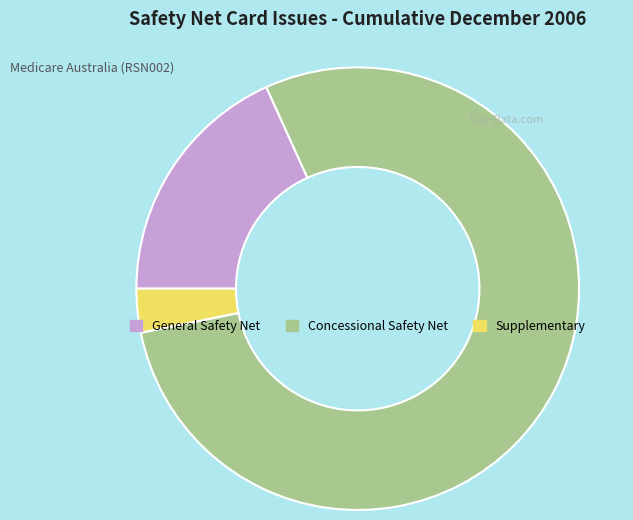

Do Supplementary and General Safety Net together represent more than half of the pie?

No